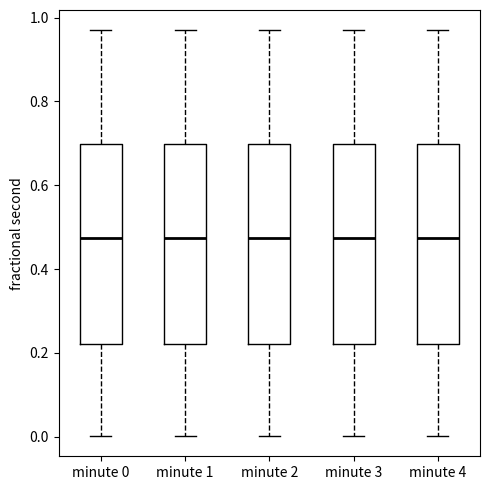

Reading left to right, transcribe this box plot: for each box, give where its median line is, the range the box spans, and where its two whiskers end, as read against the y-axis. The values are not printed on the chart, so give them approximately, as read against the axis.

minute 0: median 0.48, box 0.22 to 0.70, whiskers 0.00 to 0.96
minute 1: median 0.48, box 0.22 to 0.70, whiskers 0.00 to 0.96
minute 2: median 0.48, box 0.22 to 0.70, whiskers 0.00 to 0.96
minute 3: median 0.48, box 0.22 to 0.70, whiskers 0.00 to 0.96
minute 4: median 0.48, box 0.22 to 0.70, whiskers 0.00 to 0.96